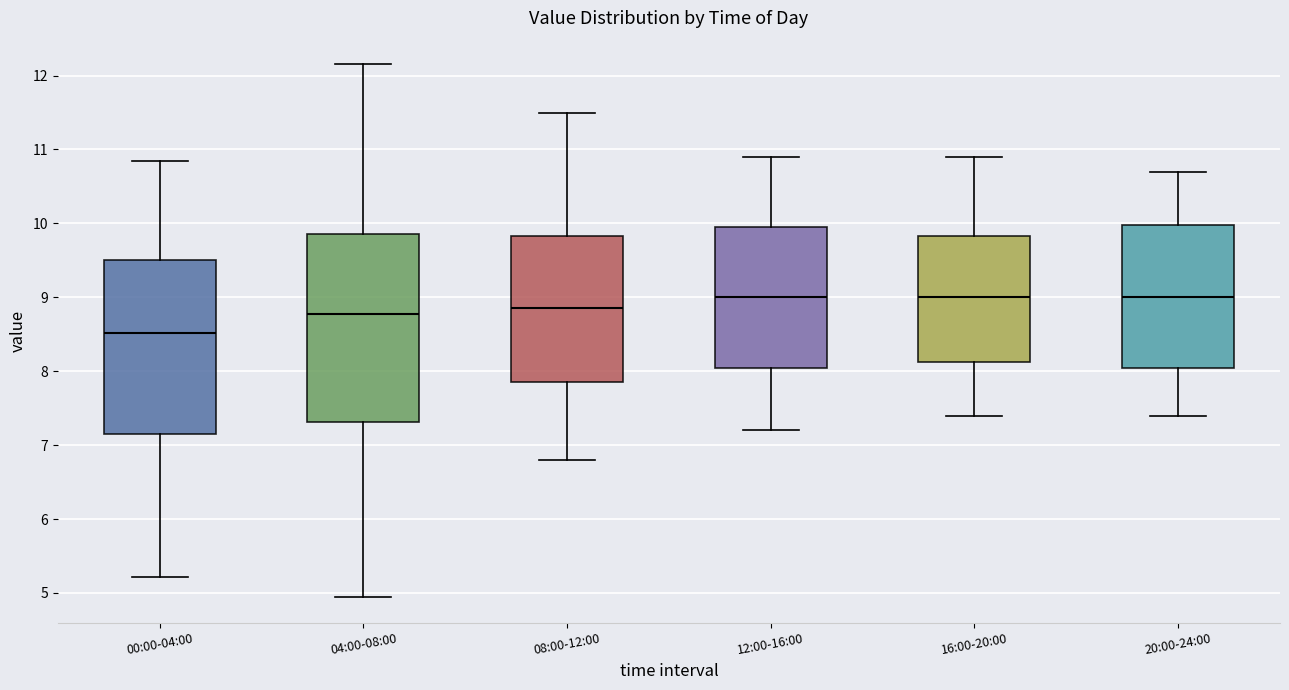

Where does the lower whisker of the box for 08:00-12:00 end on the y-axis? The values are not printed on the chart, so give them approximately, as read against the axis.

6.8